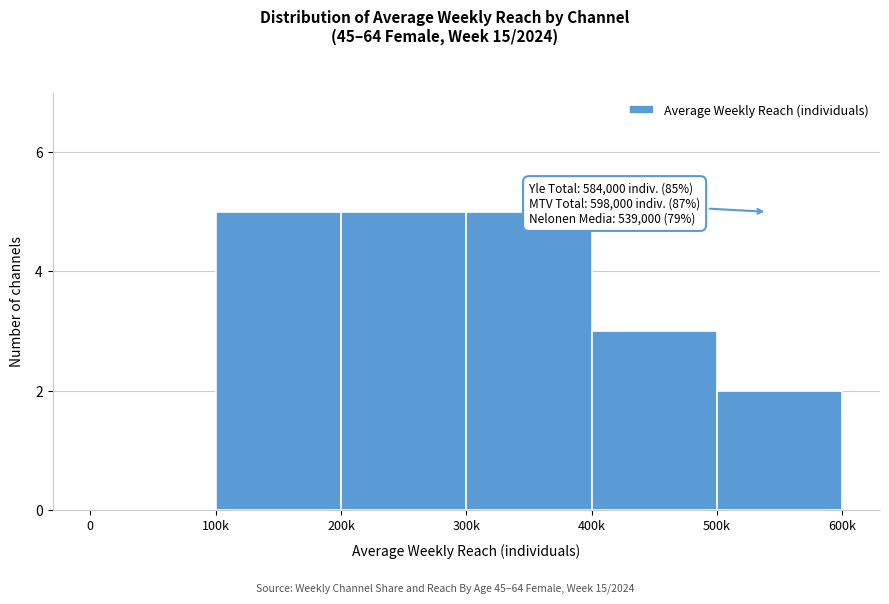

Reading right to left, extract all data points from this chart.

500k=2	400k=3	300k=5	200k=5	100k=5	0=0